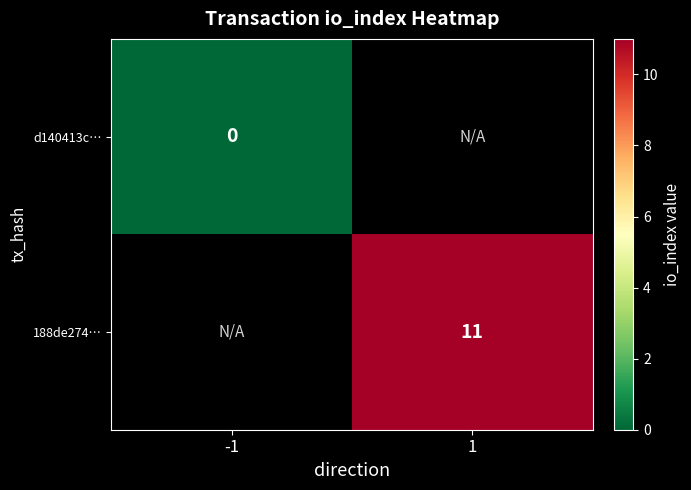

Is it true that 188de274… equals 11 at 1?

True